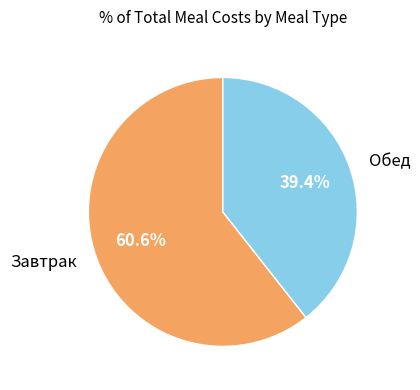

What is the ratio of the value at Завтрак to the value at Обед?

1.5